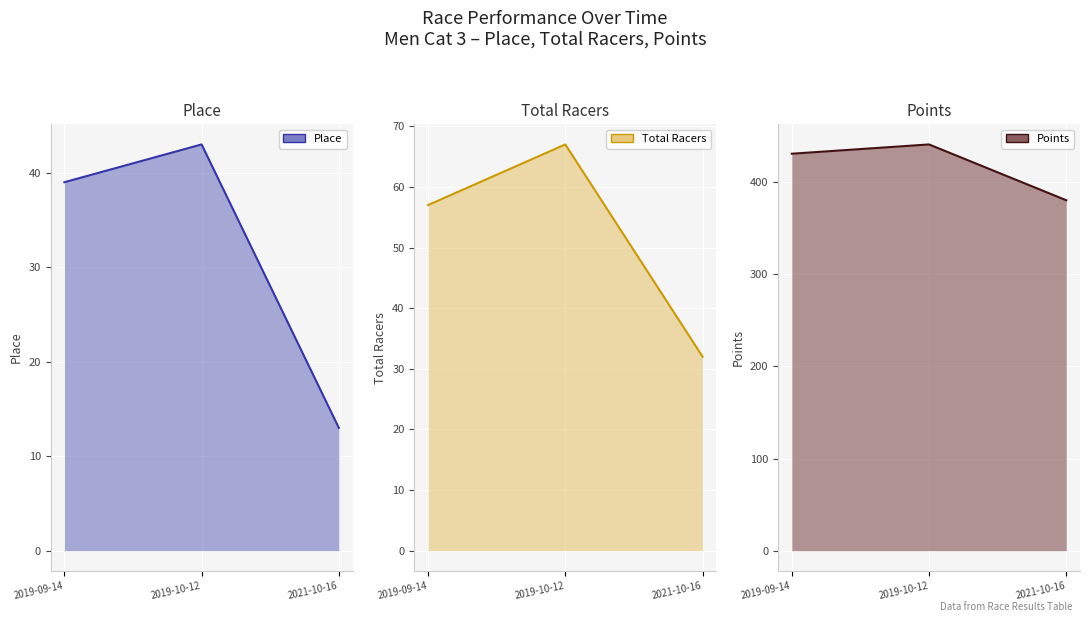

Which label corresponds to the smallest value in the chart?

2021-10-16